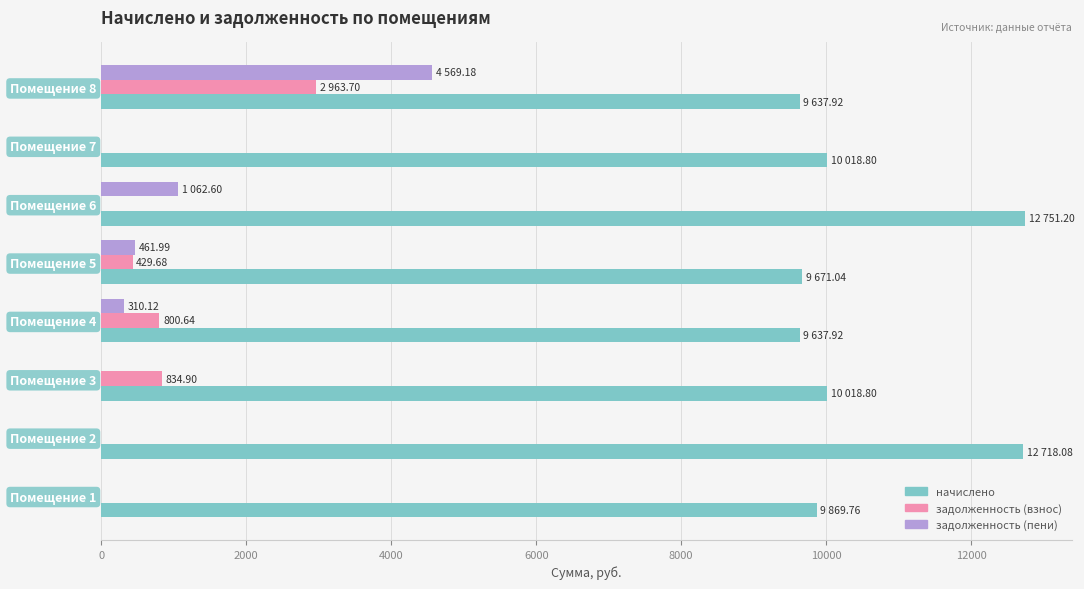

What is the total value across all series at Помещение 7?

10018.8